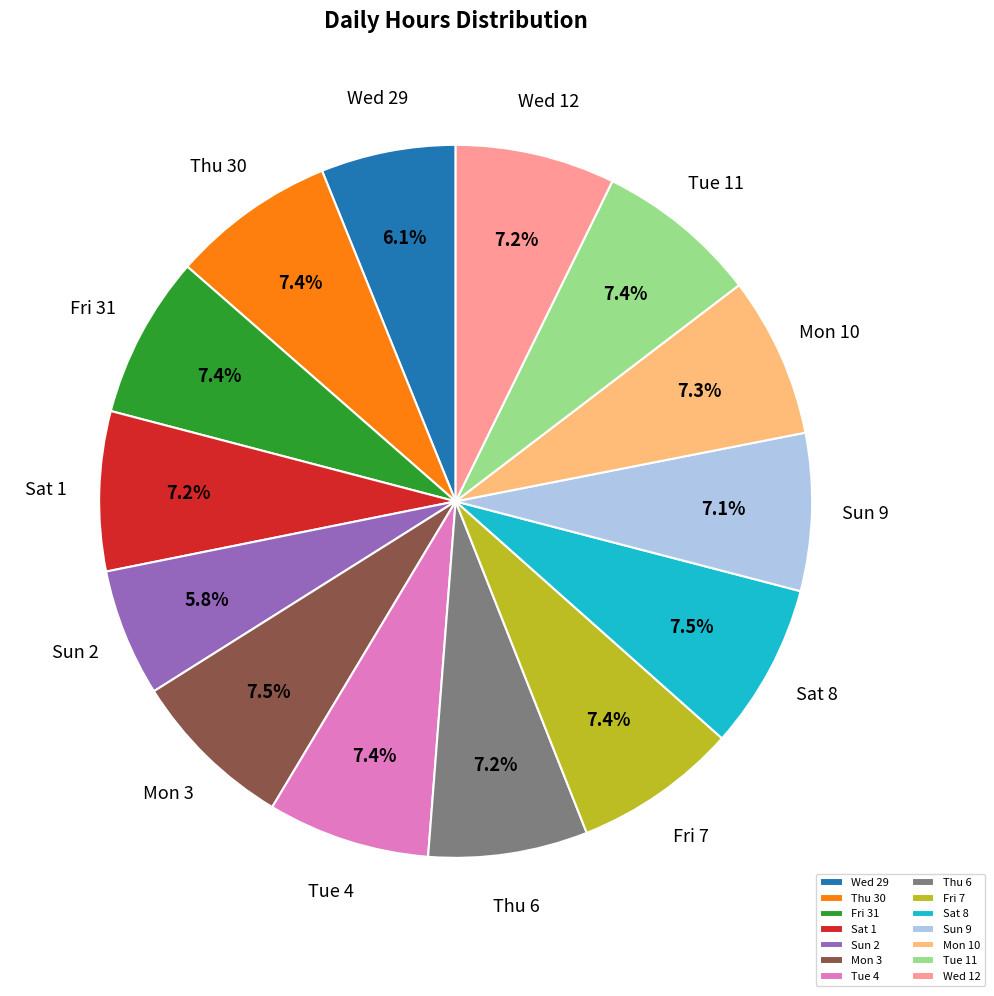

How much of the chart is everything except Thu 30?

92.6%